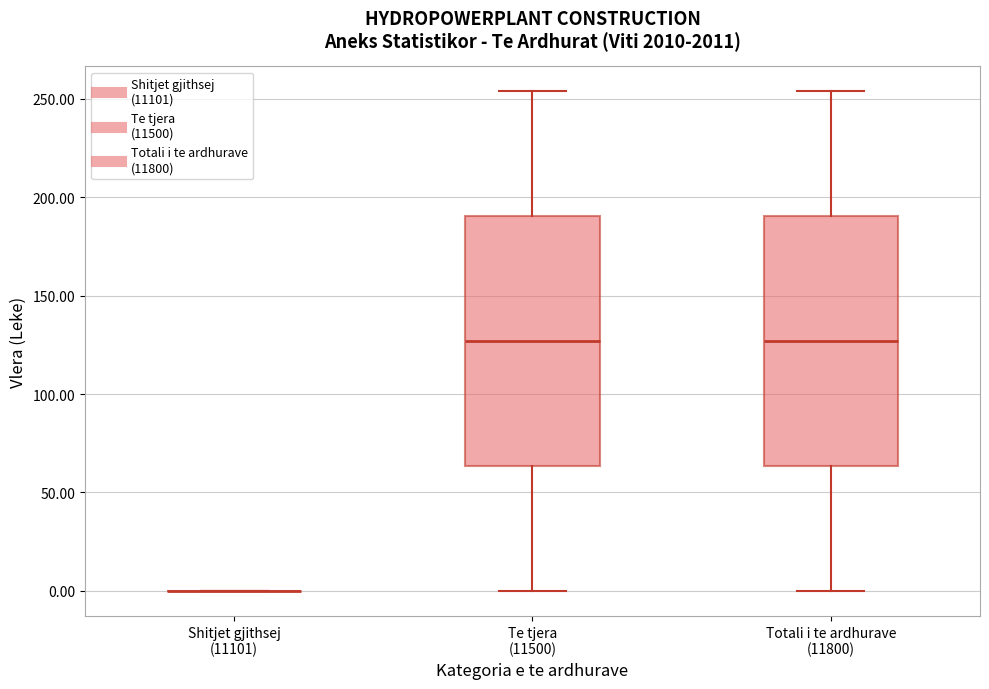

Where is the upper edge of the box for Te tjera (11500) on the y-axis? The values are not printed on the chart, so give them approximately, as read against the axis.

190